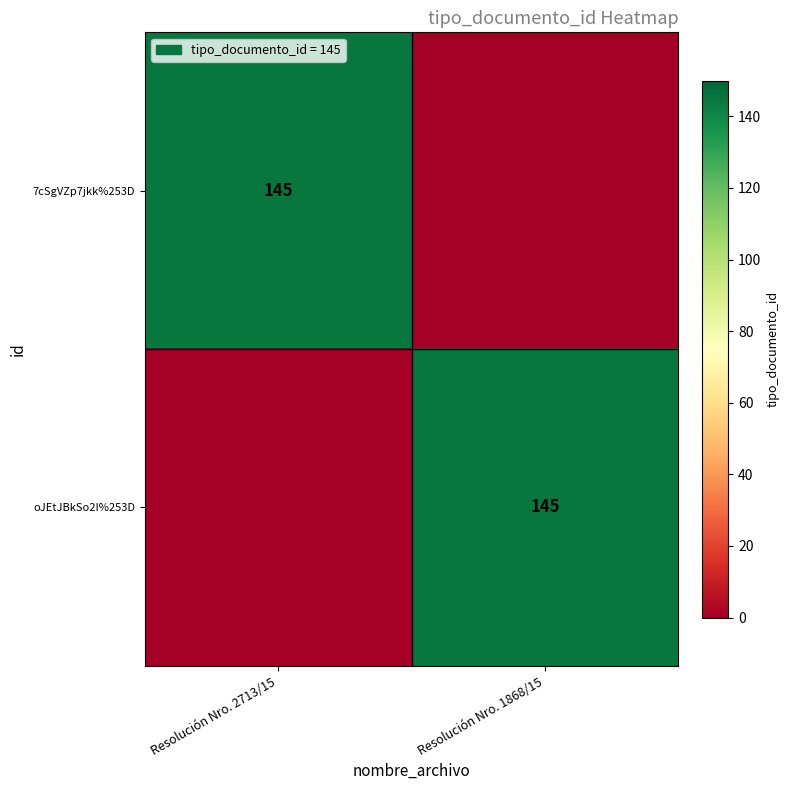

Is it true that 7cSgVZp7jkk%253D equals 145 at Resolución Nro. 2713/15?

True